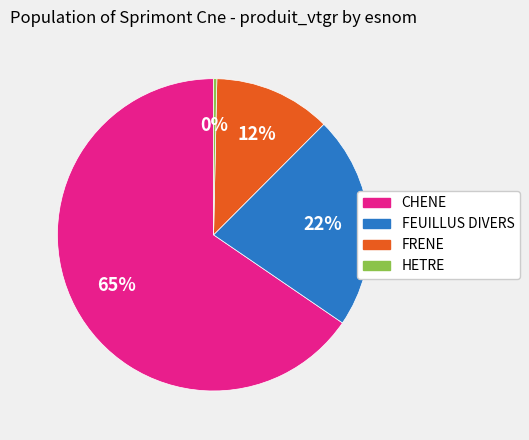

To the nearest percent, what is the average slice percentage?

25%